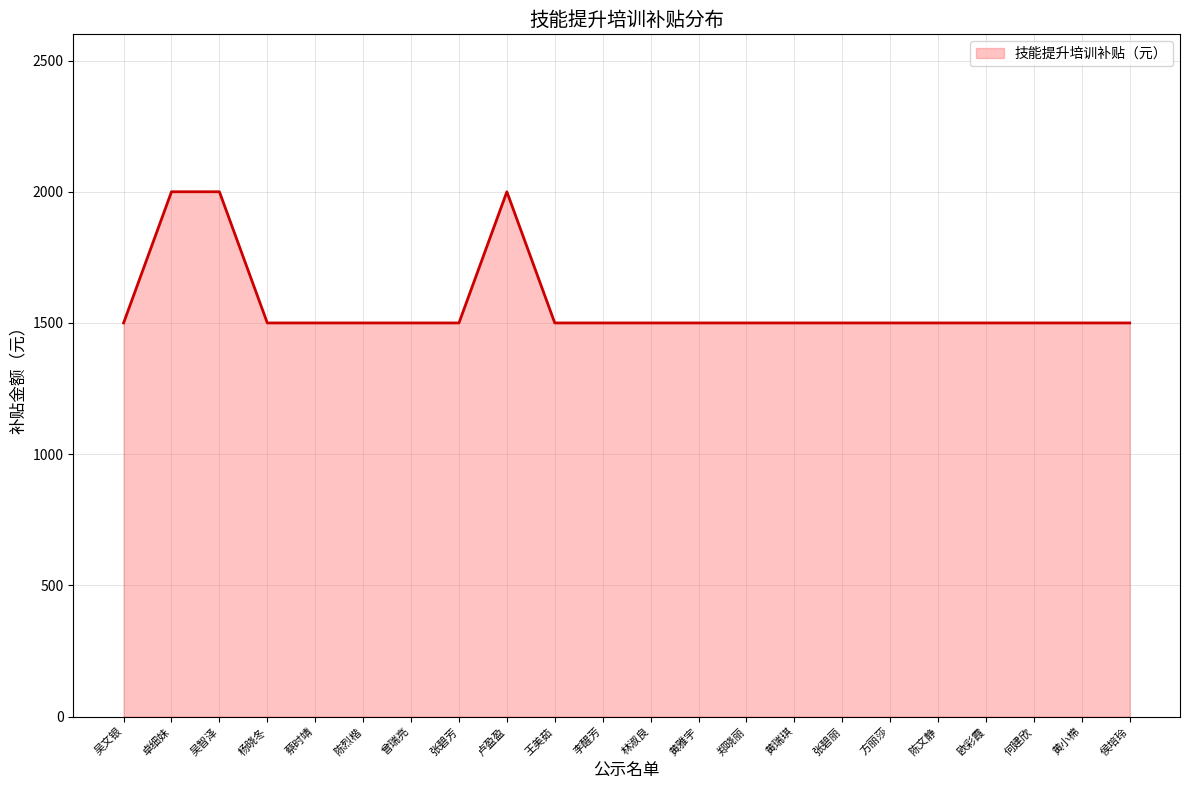

What is the difference between the maximum and minimum values?

500